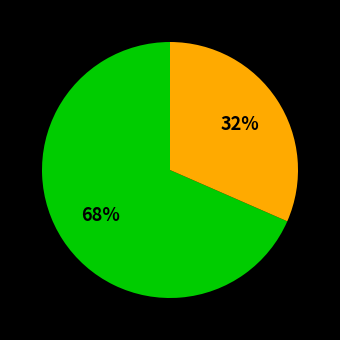

To the nearest percent, what is the average slice percentage?

50%